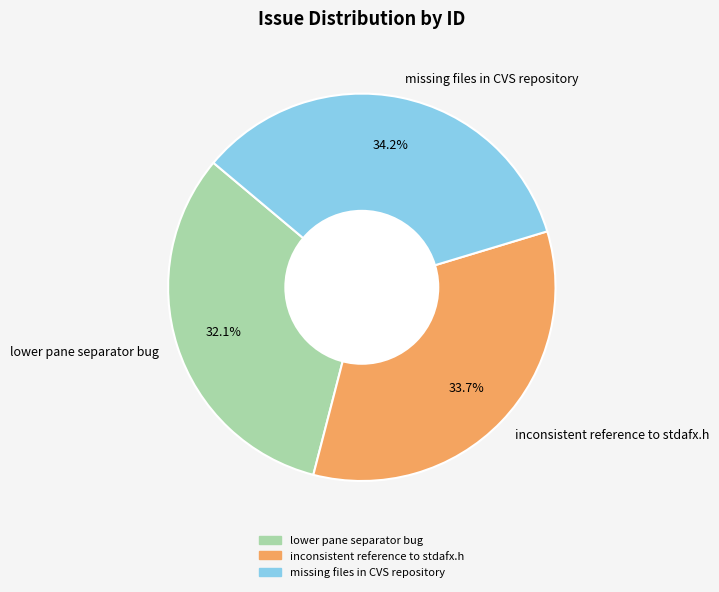

Does inconsistent reference to stdafx.h represent more than half of the total?

No